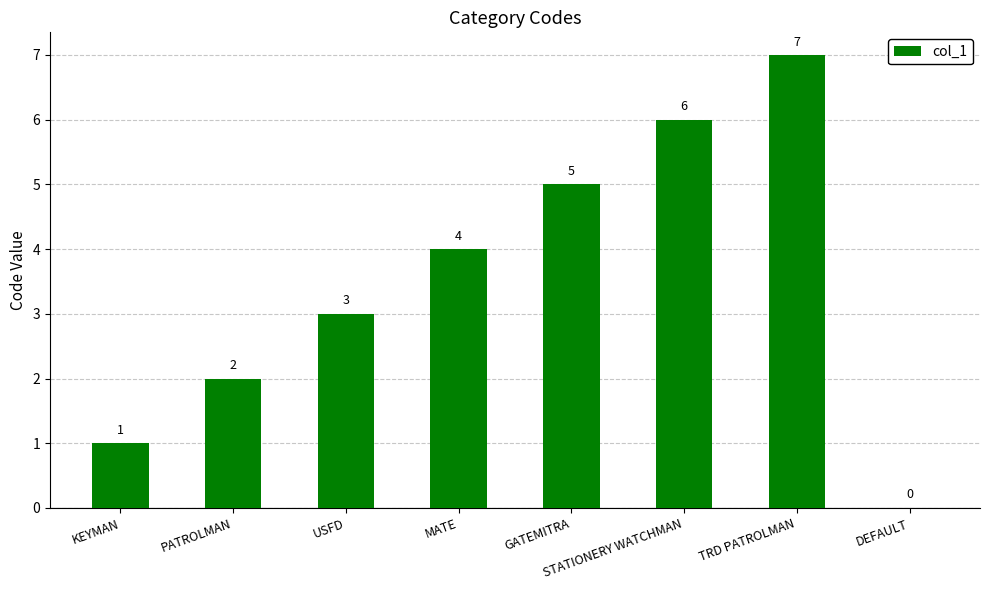

How many categories are shown in the chart?

8